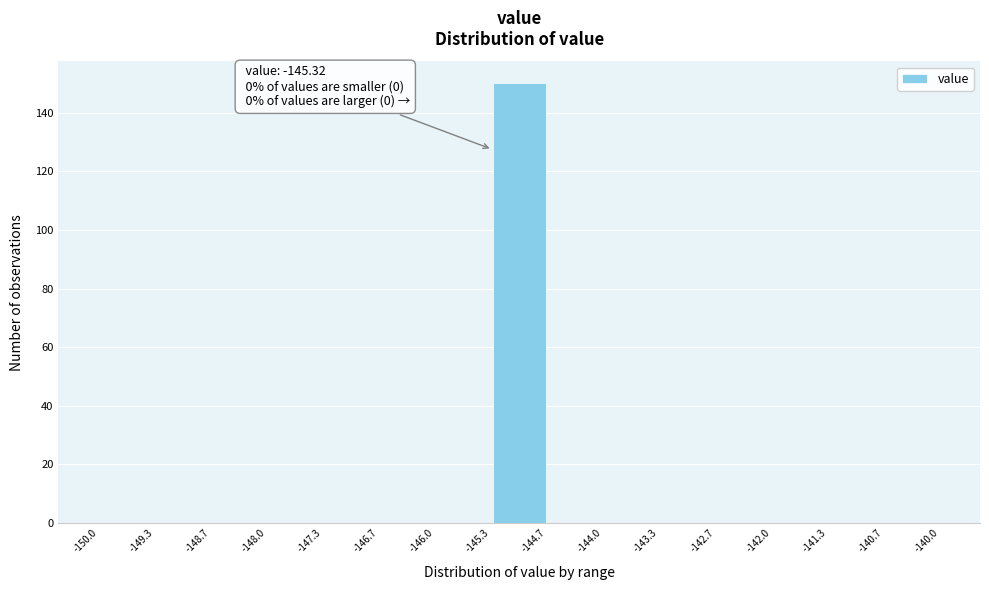

Which range on the x-axis has the tallest bar?

-145.3 to -144.7